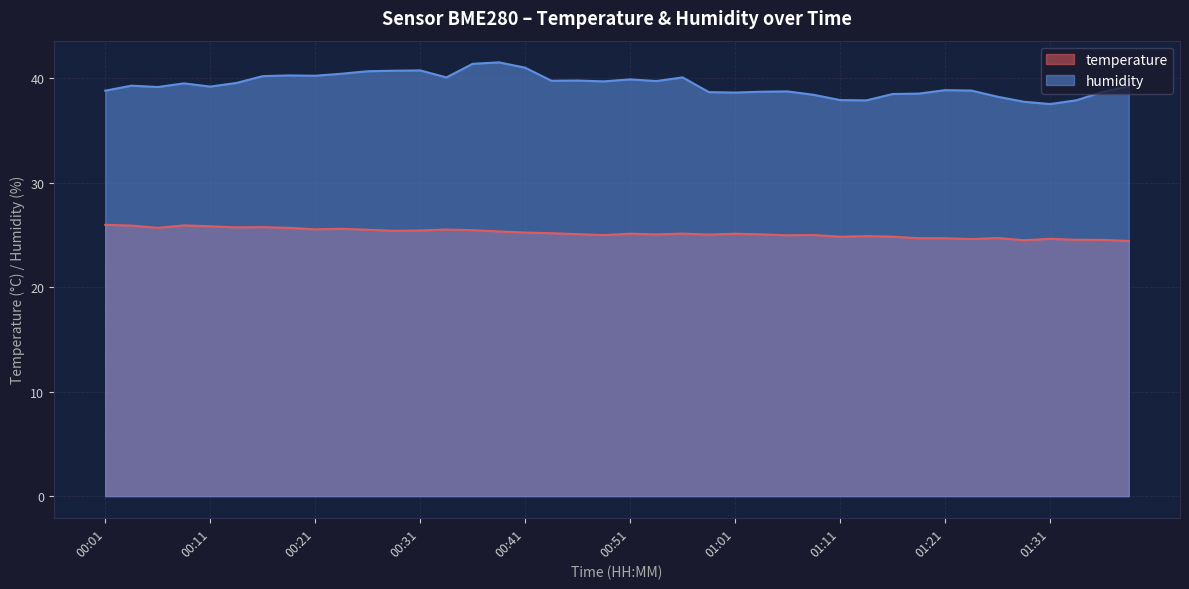

What is the minimum value for humidity?

37.5